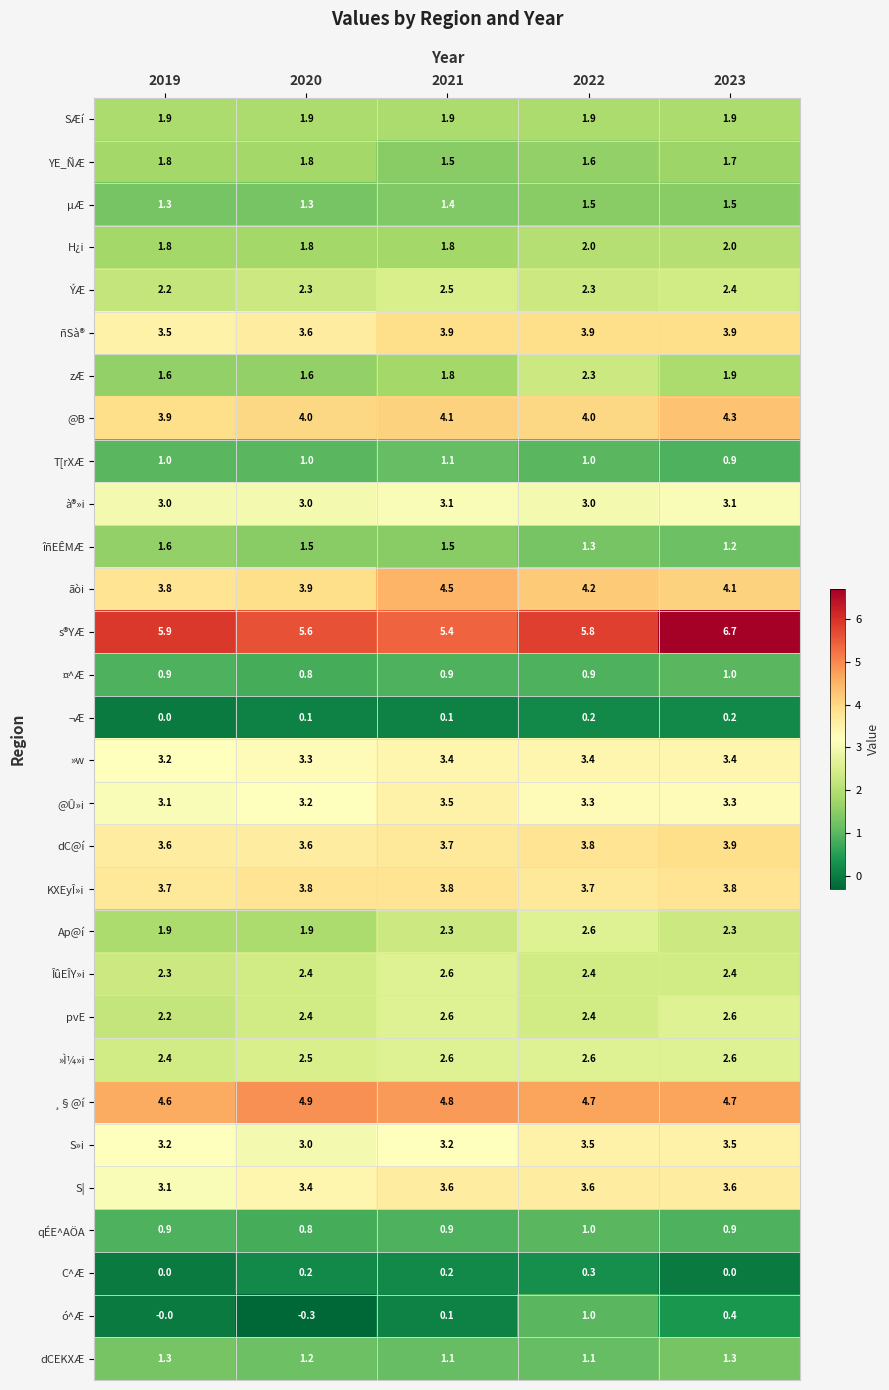

How many distinct data groups are displayed?

30